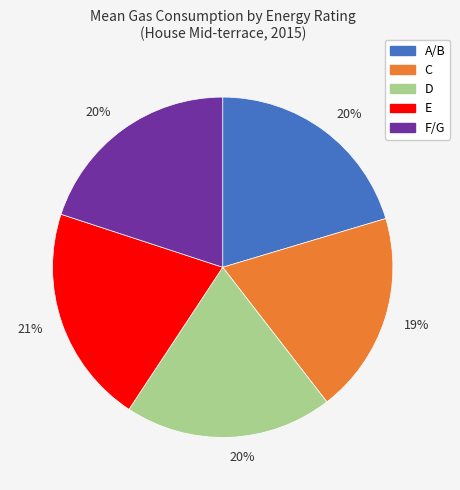

Does any single category account for the majority?

No